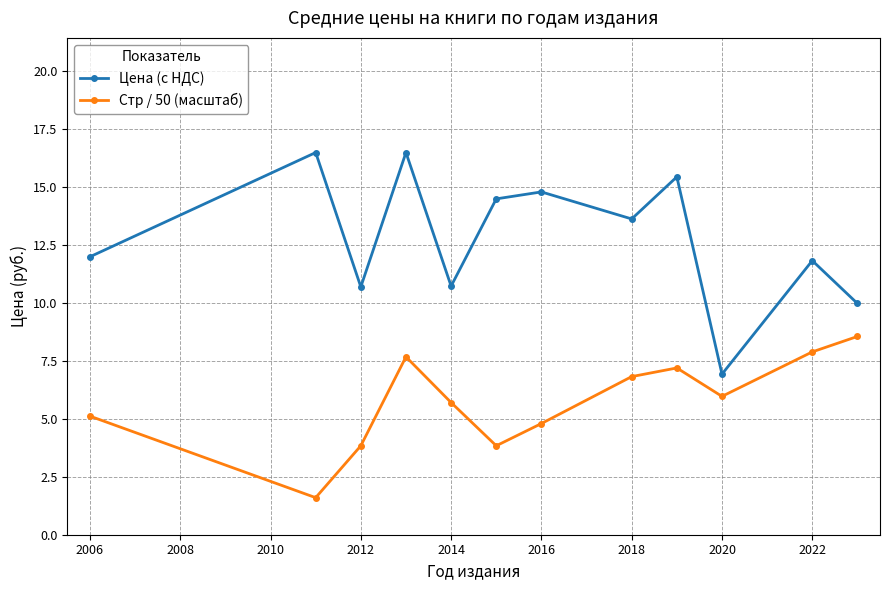

How many lines are shown in the chart?

2